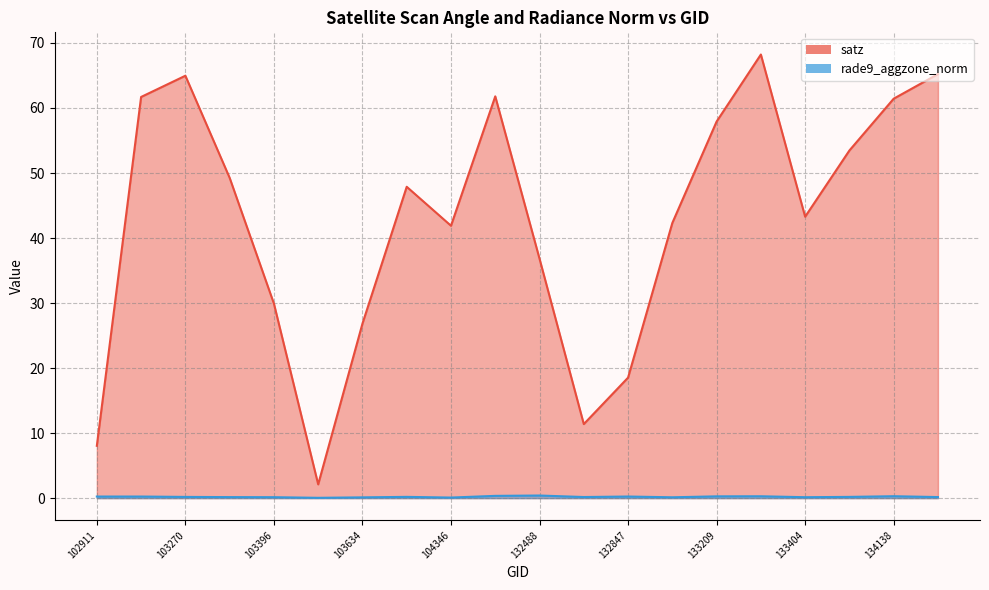

Count the number of data series in this chart.

2